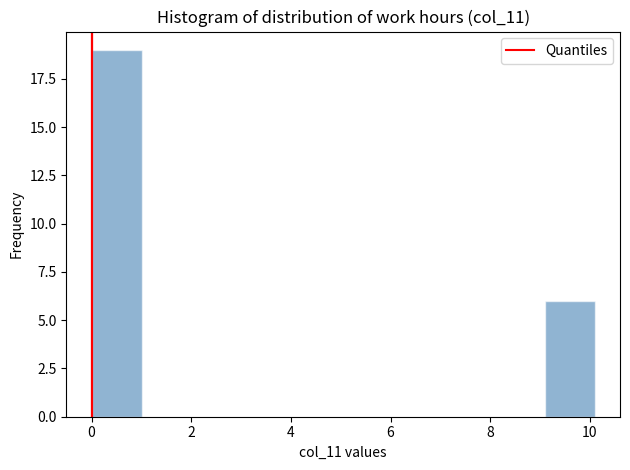

Over which range of the x-axis is the bar tallest?

0.0 to 1.0